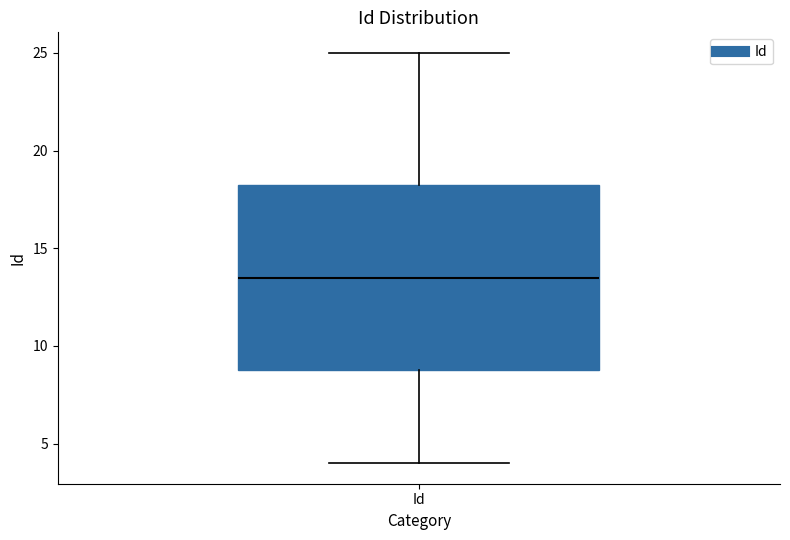

Where does the upper whisker of the box for Id end on the y-axis? The values are not printed on the chart, so give them approximately, as read against the axis.

25.0